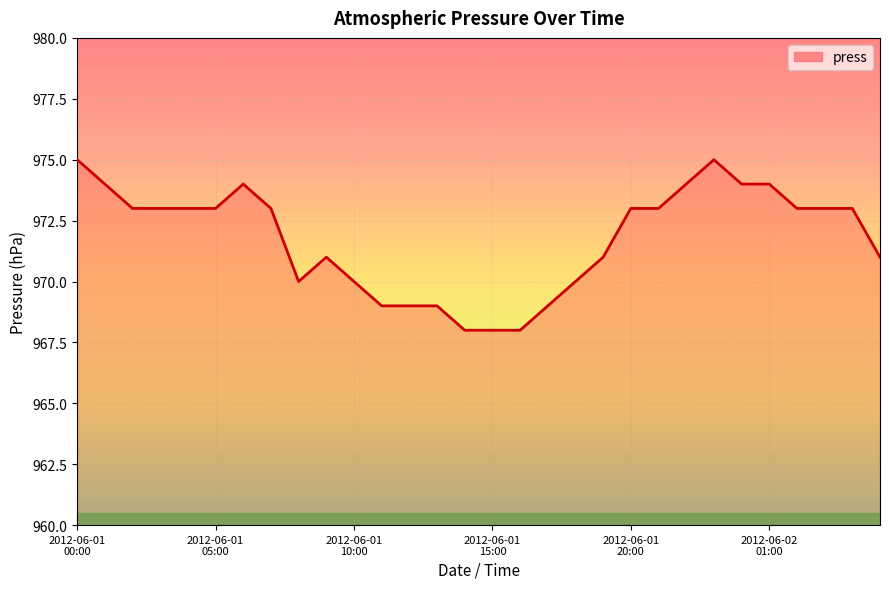

What is the minimum value shown in the chart?

968